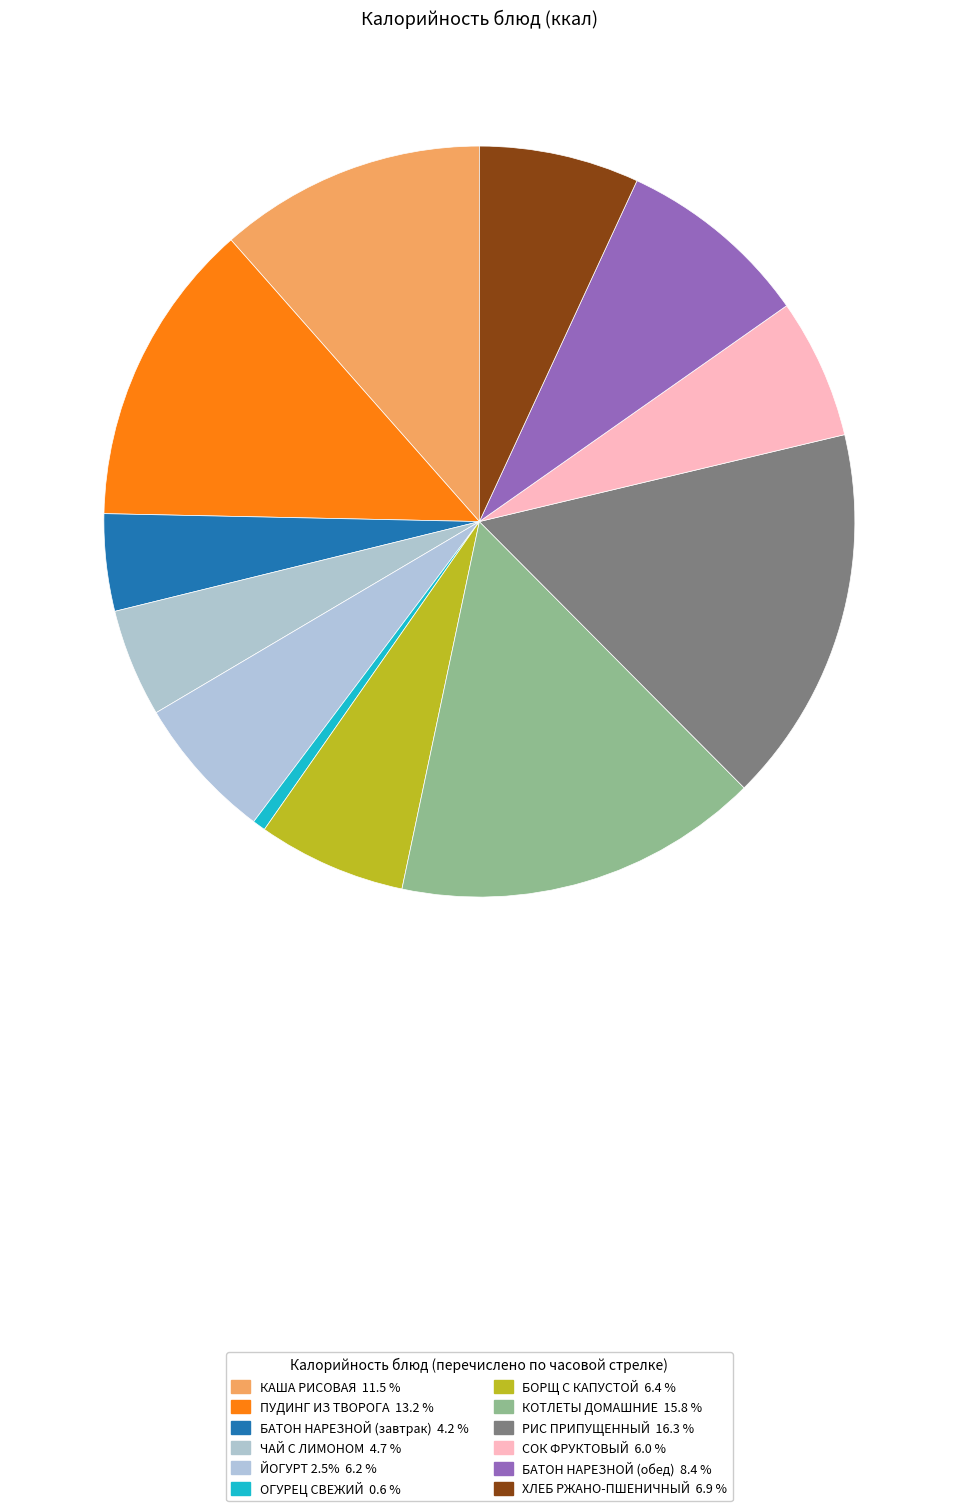

Which category has the smallest portion of the pie?

ОГУРЕЦ СВЕЖИЙ